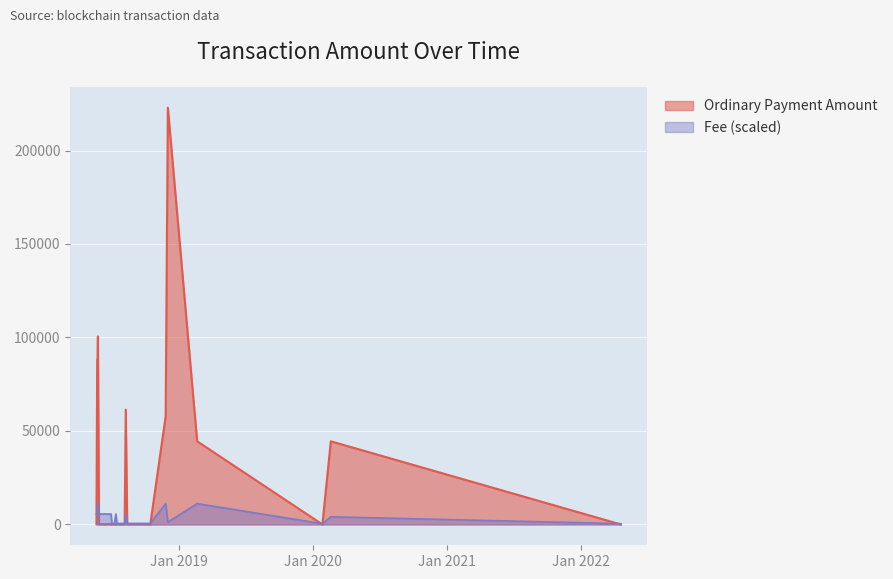

At which category is the sum across all series the highest?

2018-12-01